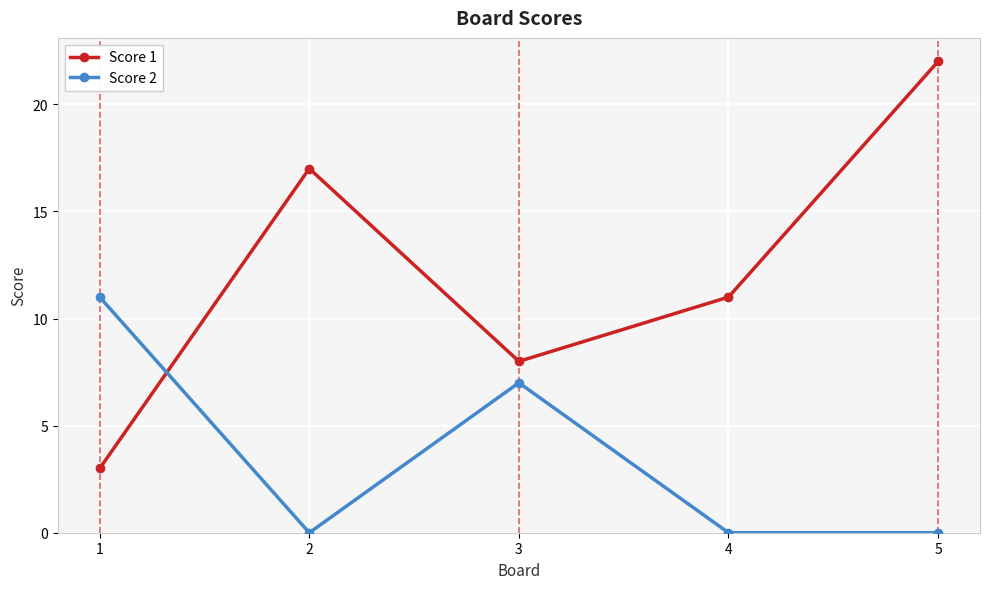

Count the Score 2 values in the range 0 to 7.

4